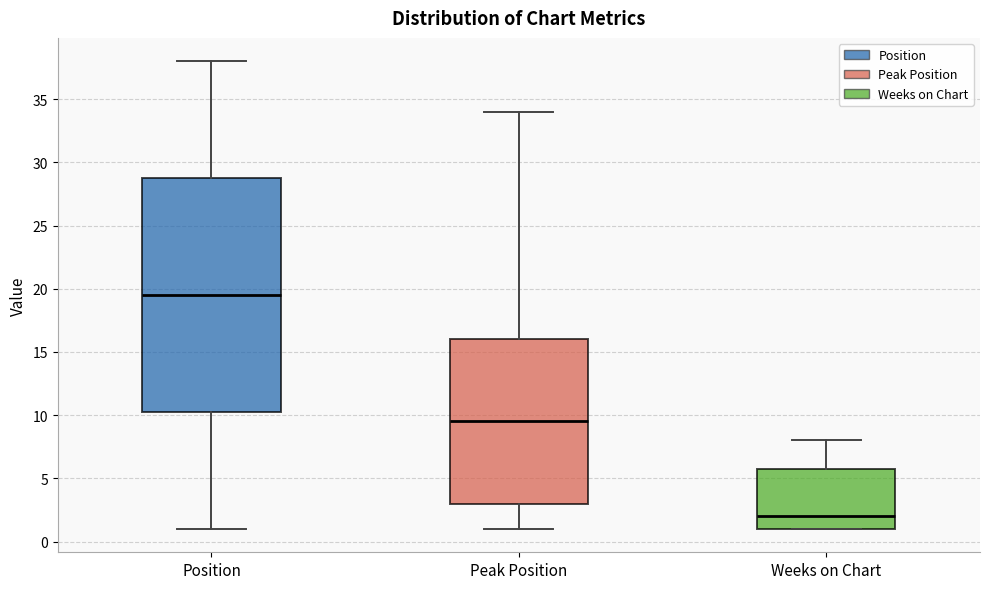

Where does the median line of the box for Peak Position sit on the y-axis? The values are not printed on the chart, so give them approximately, as read against the axis.

9.5